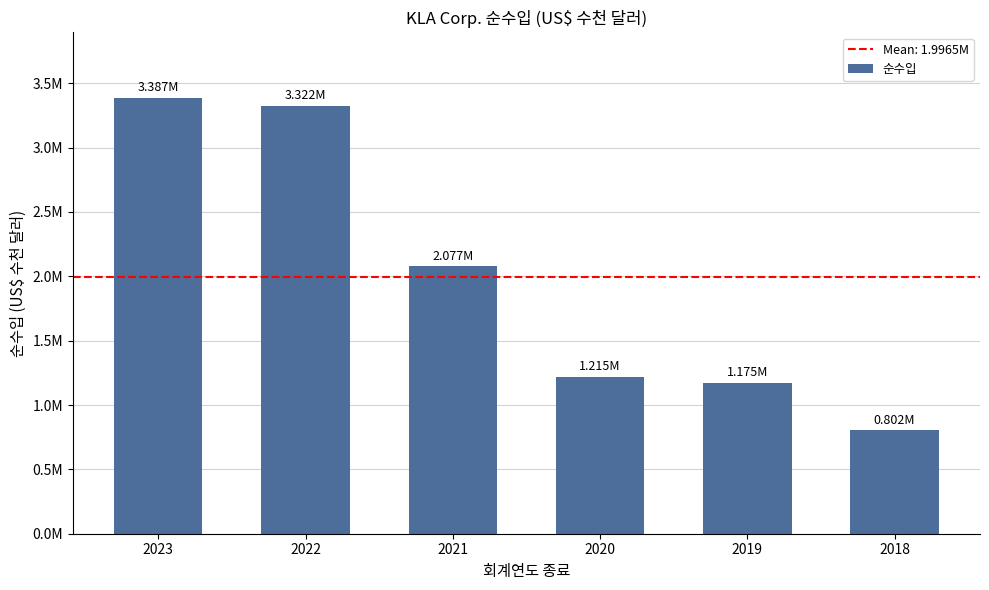

Rank the categories by value from highest to lowest.

2023, 2022, 2021, 2020, 2019, 2018